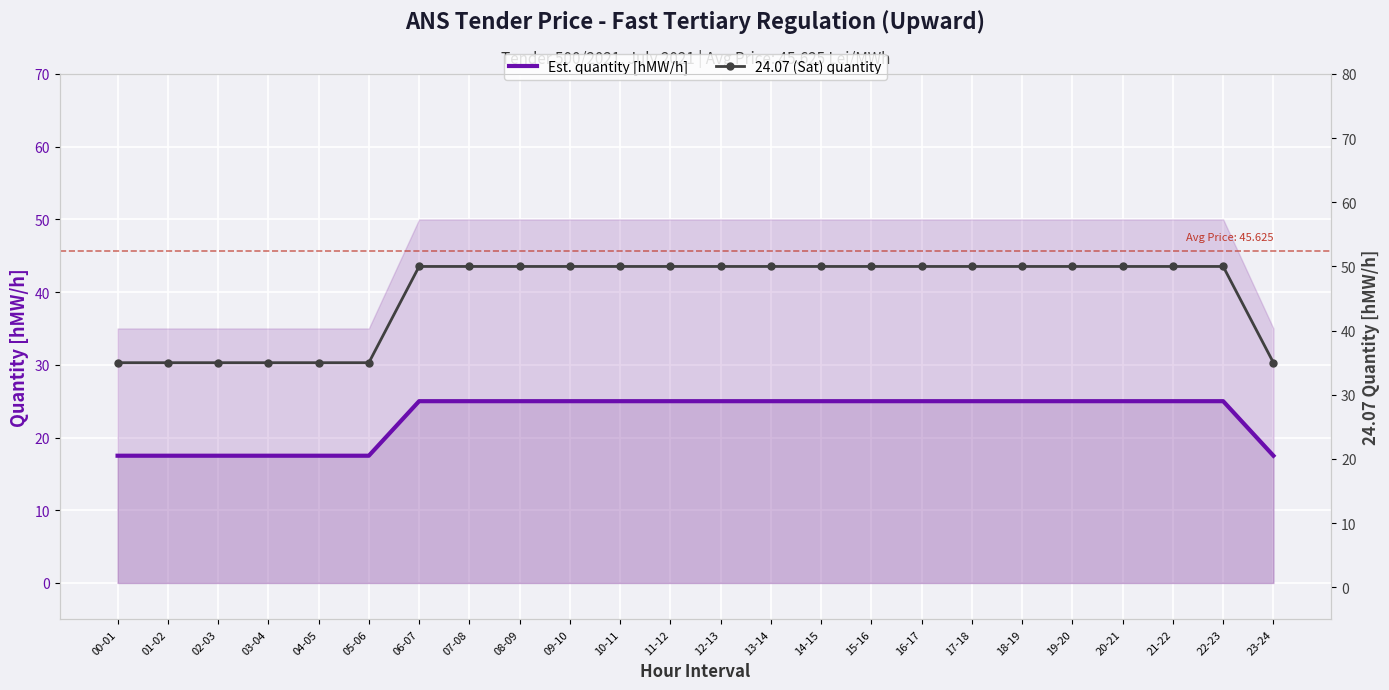

What is the lowest value of the Est. quantity [hMW/h] series?

17.5